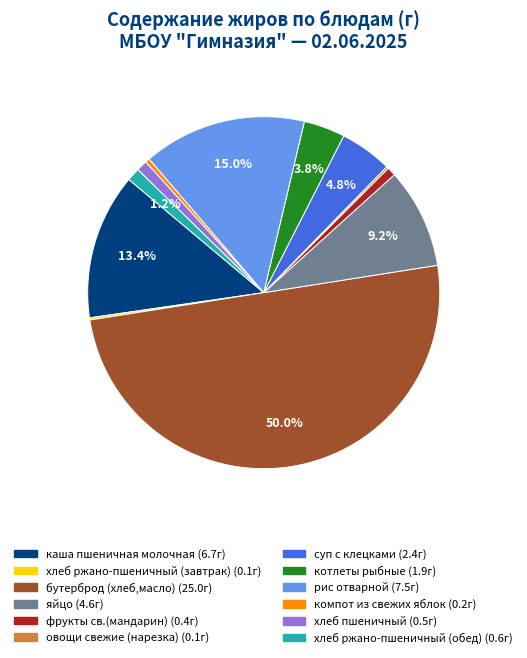

Which slice is the largest?

бутерброд (хлеб,масло)